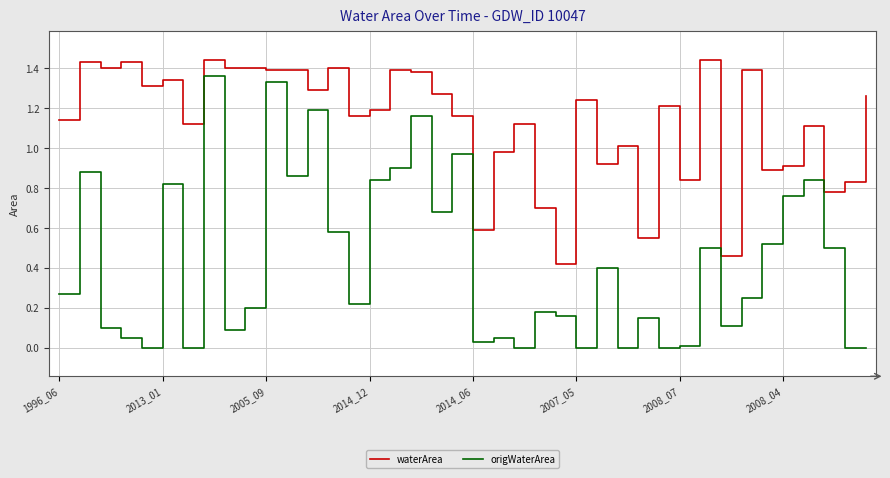

Which series has the widest spread of values?

origWaterArea